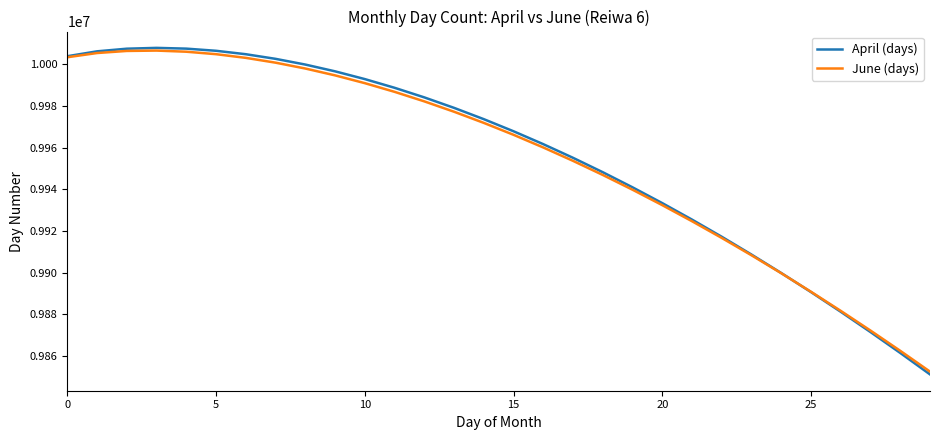

Count the number of data series in this chart.

2